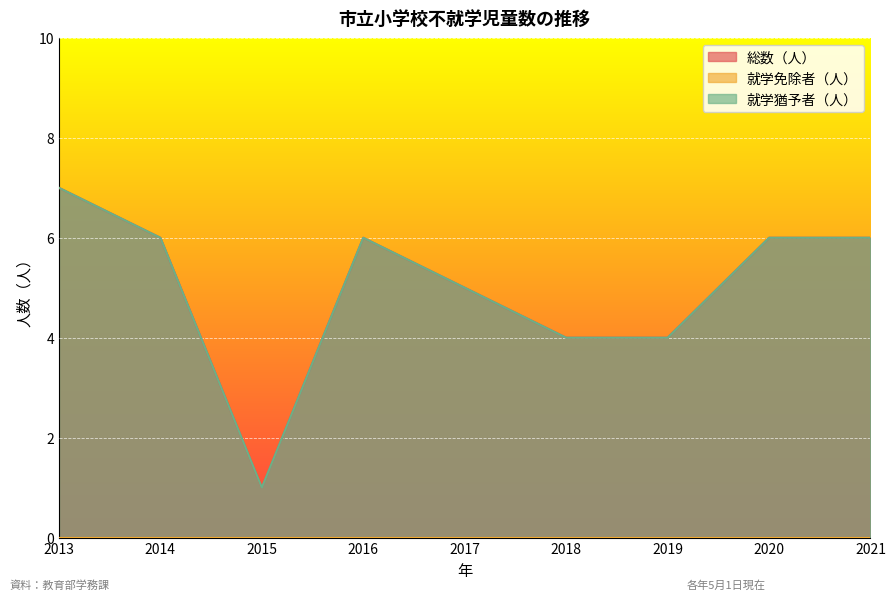

True or false: 総数（人） and 就学猶予者（人） intersect in this chart.

False